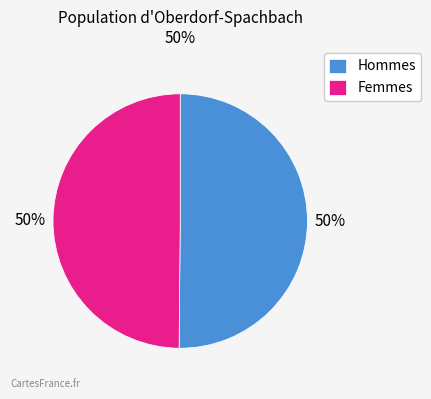

Approximately how many times larger is the value at Femmes compared to Hommes?

1.0